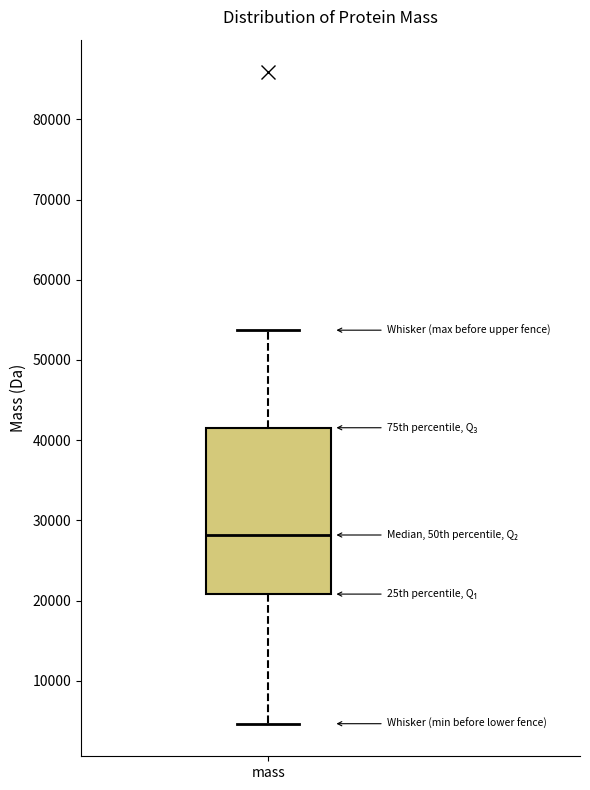

Where is the lower edge of the box for mass on the y-axis? The values are not printed on the chart, so give them approximately, as read against the axis.

21000